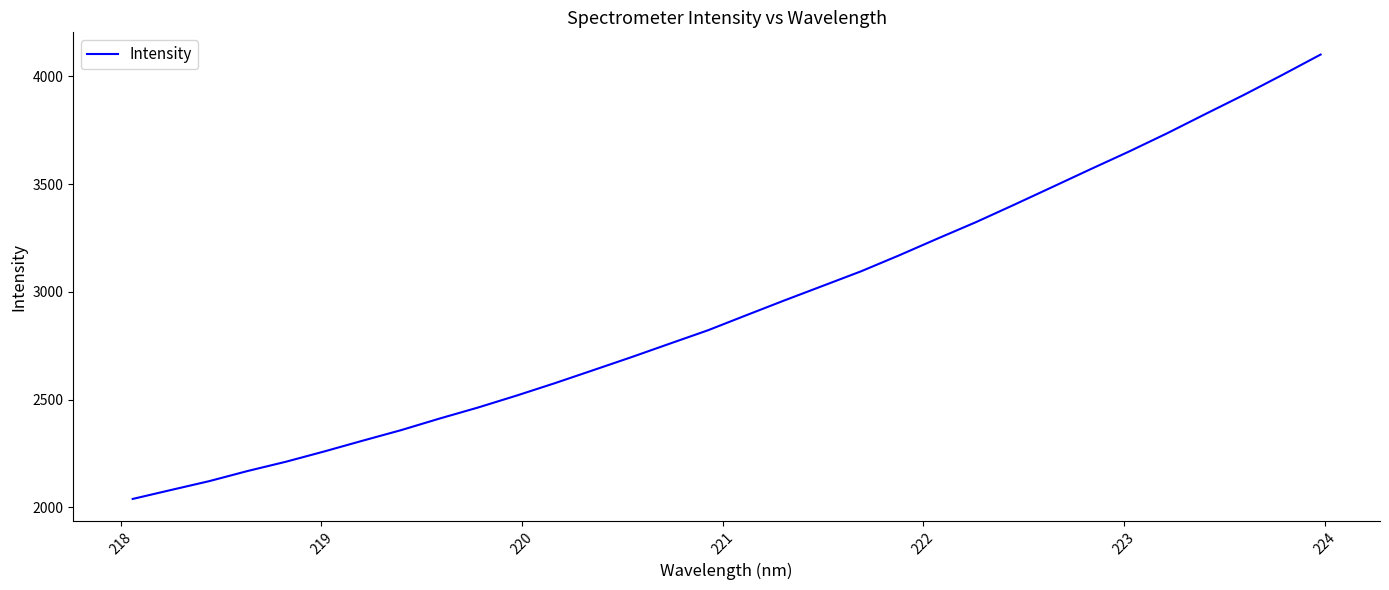

What is the minimum value shown in the chart?

2038.6